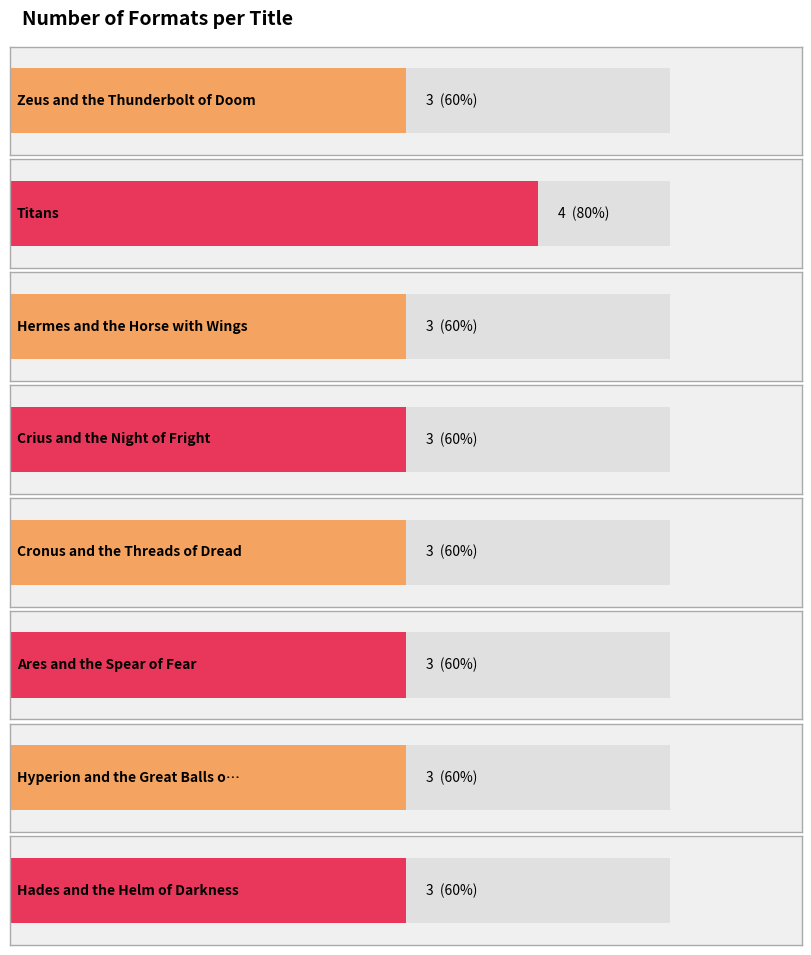

Reading left to right, transcribe all the data shown in this chart.

3	4	3	3	3	3	3	3